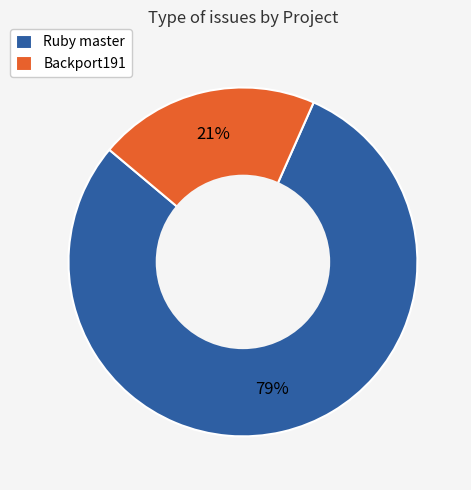

How many segments does this pie chart have?

2